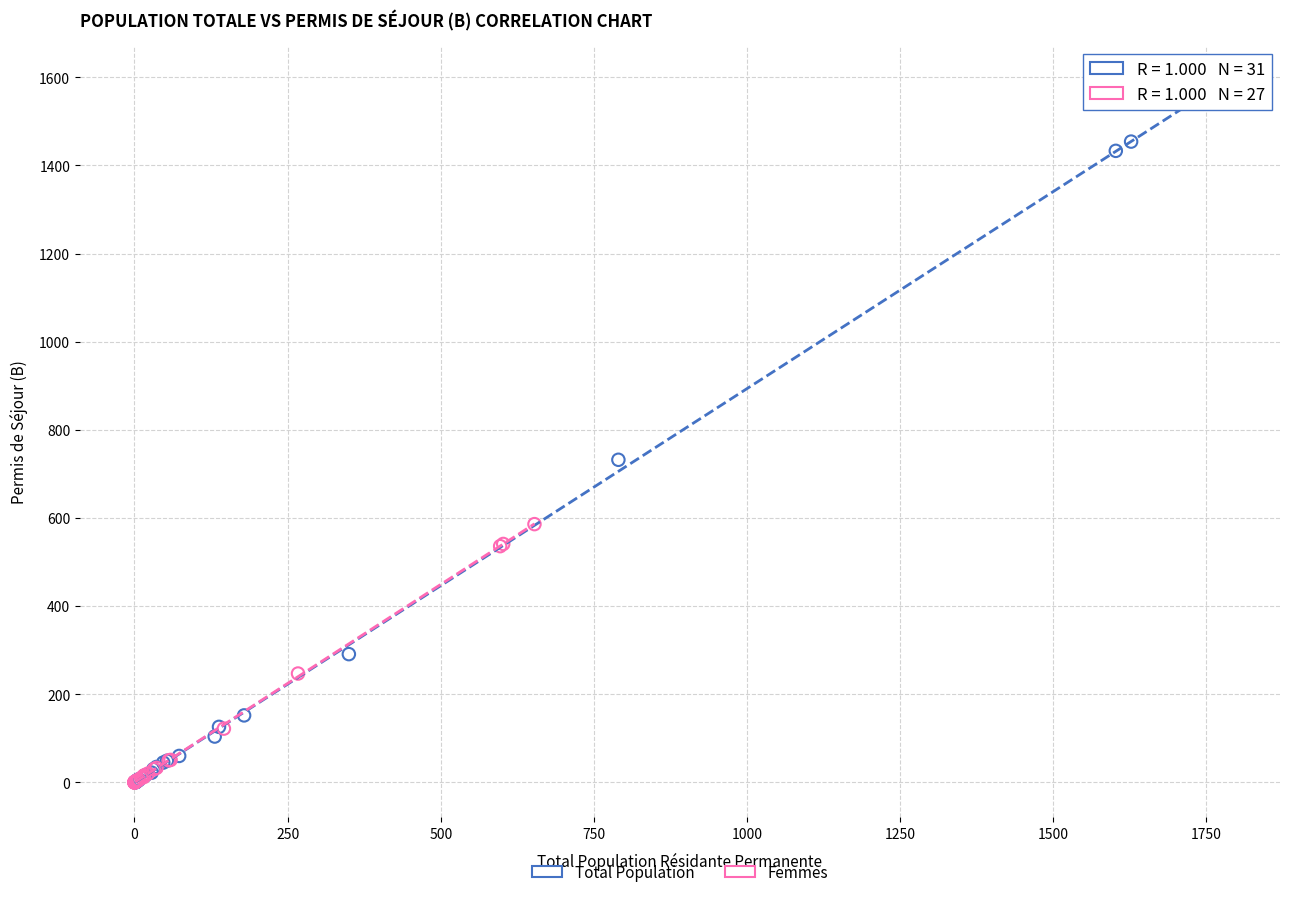

Which series reaches the maximum Y coordinate?

Total Population